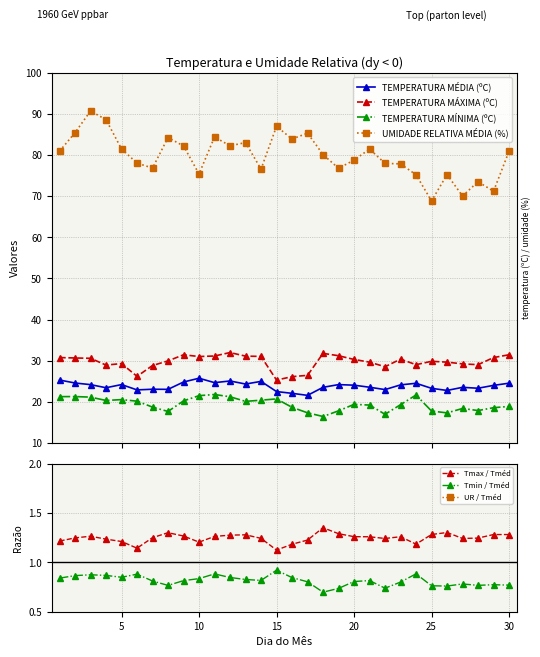

The value of TEMPERATURA MÉDIA (ºC) at 8 is 34.7. True or false?

False